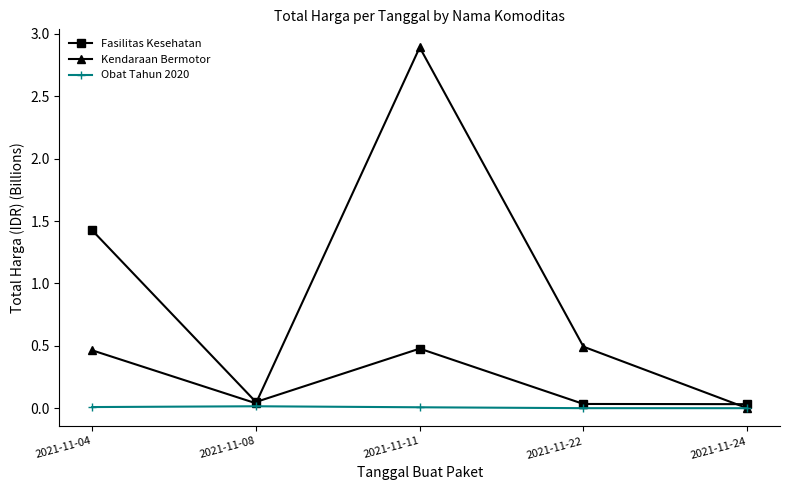

Which series has the largest range (max minus min)?

Kendaraan Bermotor